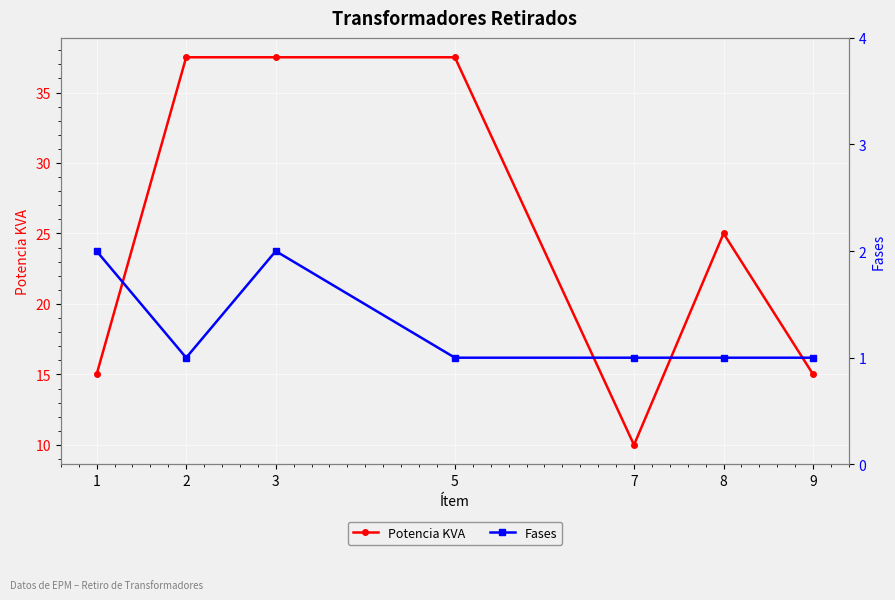

Reading right to left, list all the values displayed in this chart.

Potencia KVA: 15.0	25.0	10.0	37.5	37.5	37.5	15.0
Fases: 1.0	1.0	1.0	1.0	2.0	1.0	2.0